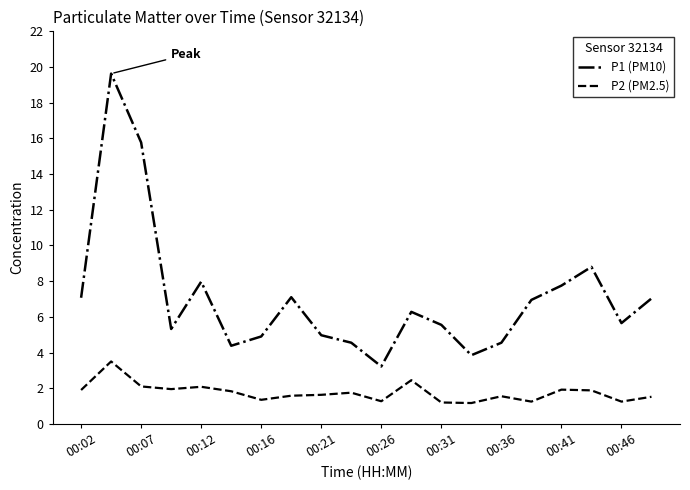

Which series has the widest spread of values?

P1 (PM10)